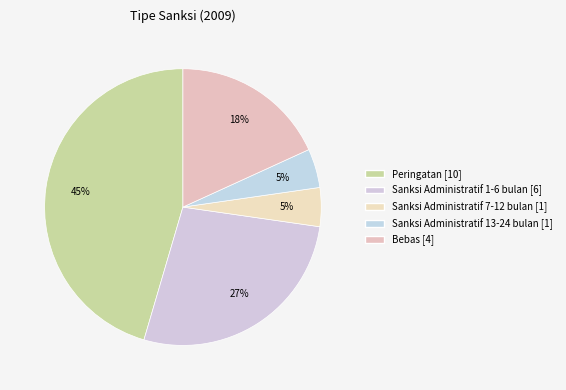

How many segments does this pie chart have?

5